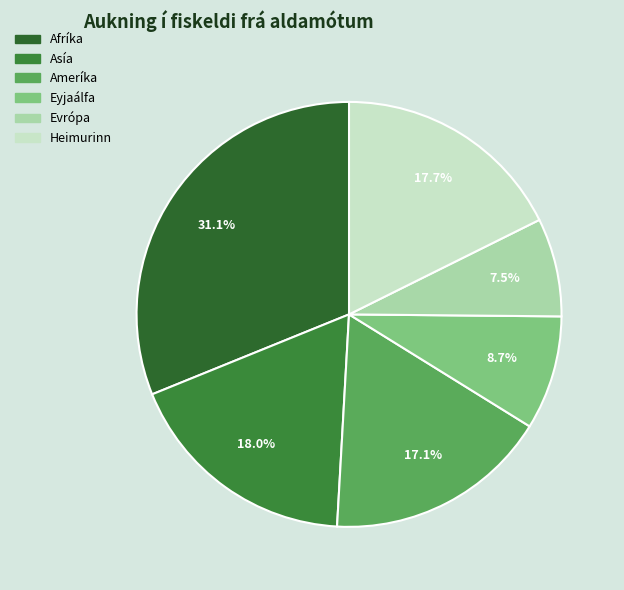

To the nearest percent, what portion does Asía represent?

18%